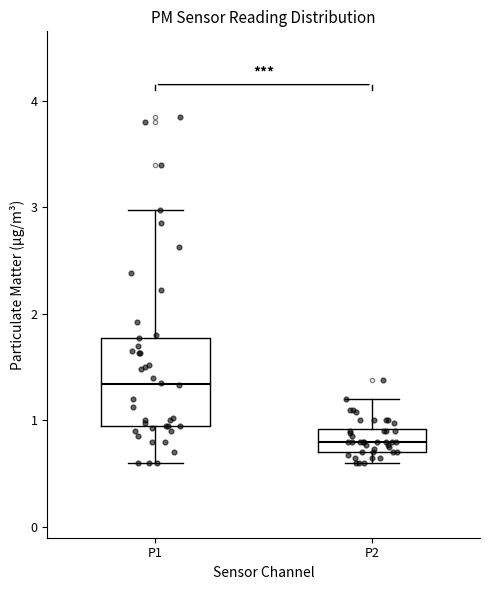

Comparing the boxes themselves (not the whiskers), which one is the tallest?

P1